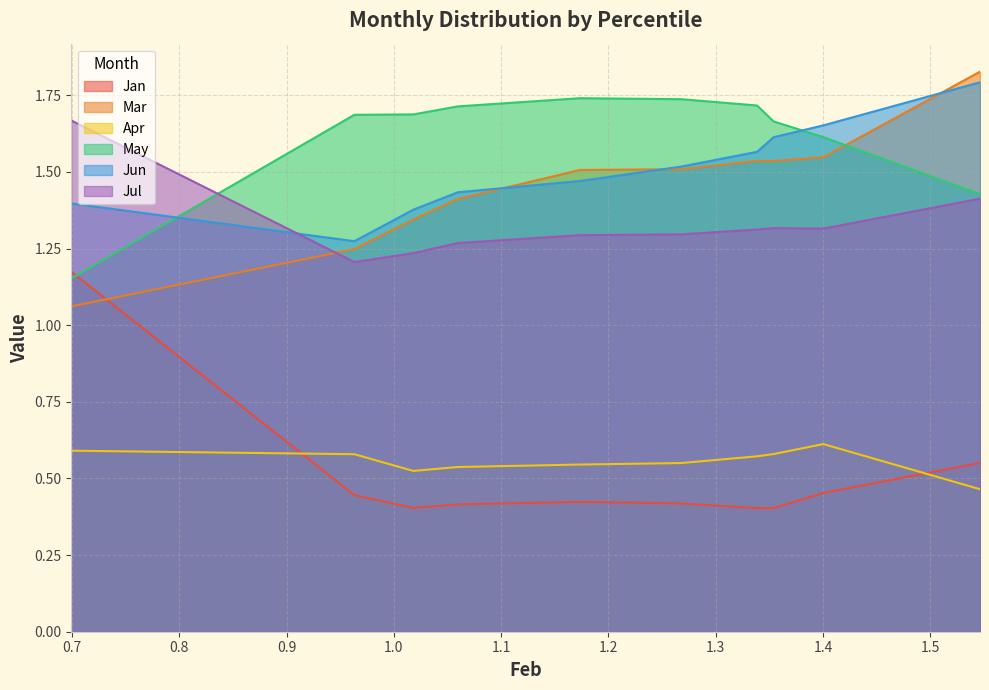

True or false: Mar has a value of 1.5 at pct75.

True